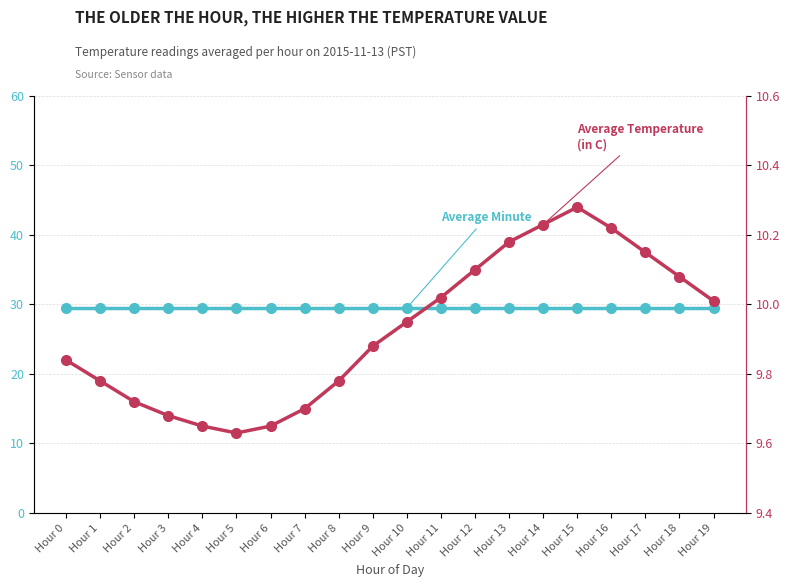

List the series in order of their peak value, lowest first.

Average Temperature (C), Average Minute